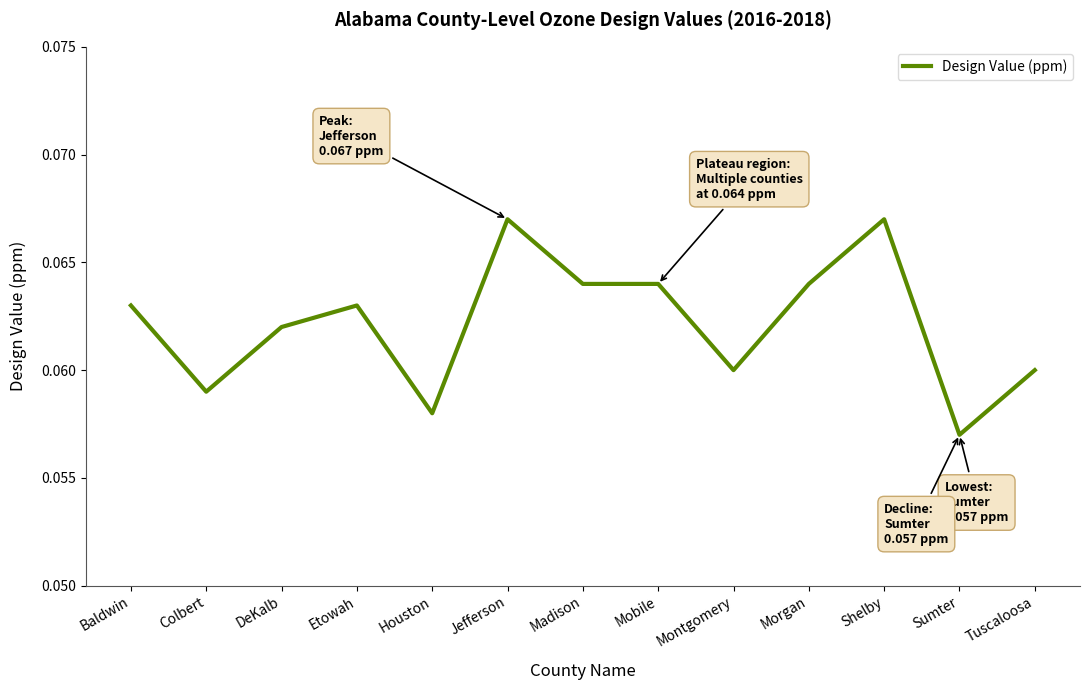

Does the chart have visible grid lines?

No